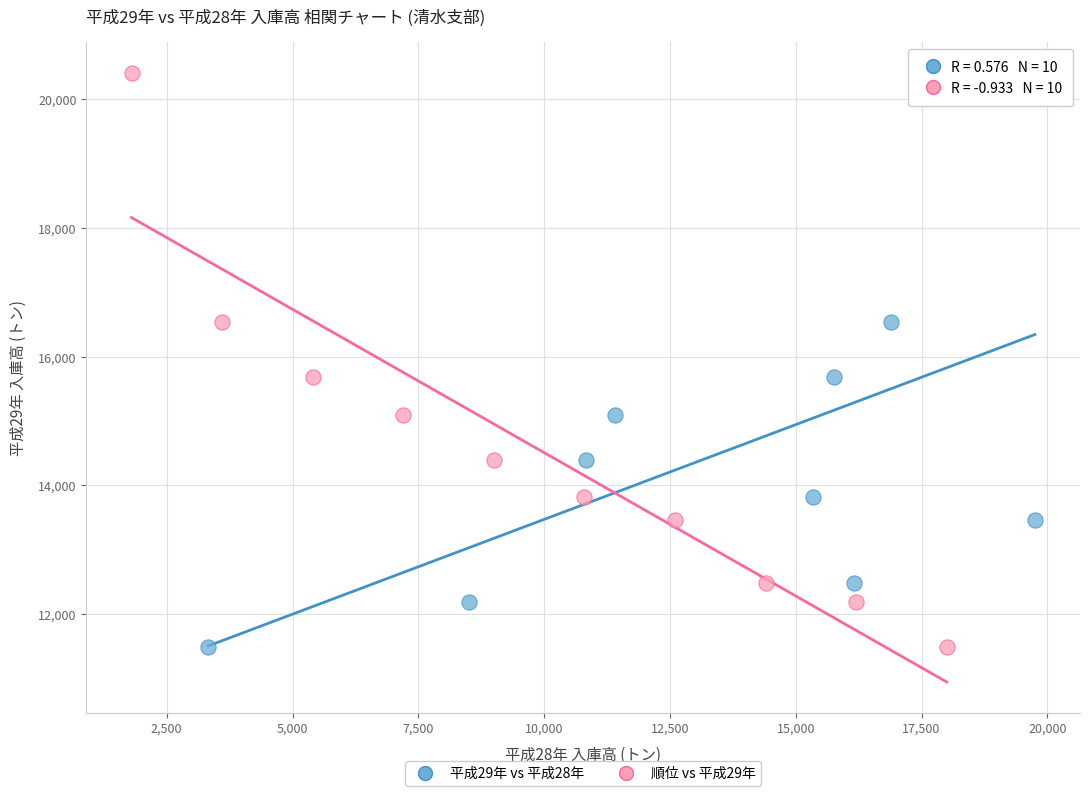

What are all the series names shown in the legend?

平成29年 vs 平成28年, 順位 vs 平成29年